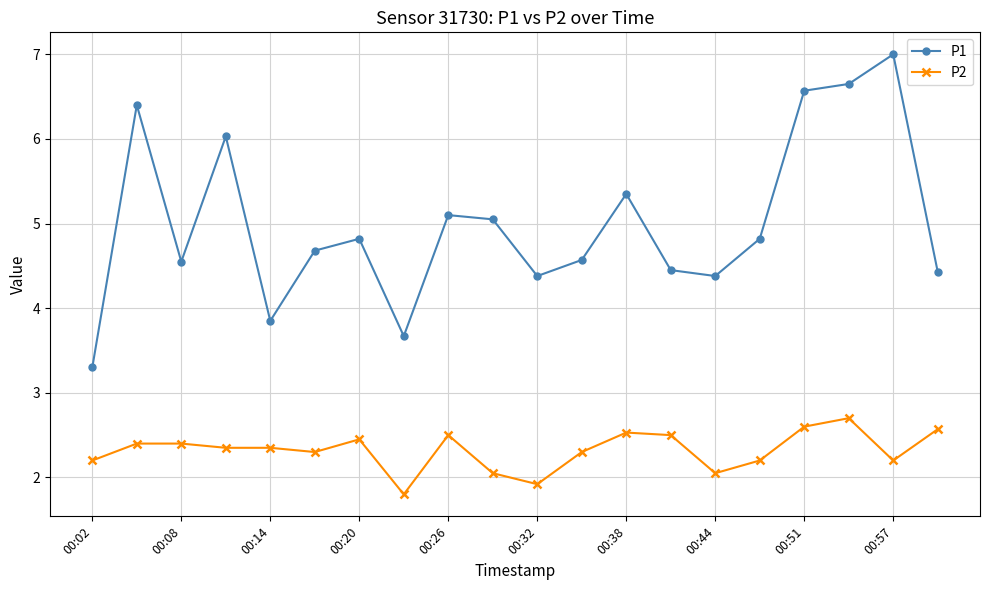

How many data points in P2 are above 2?

18